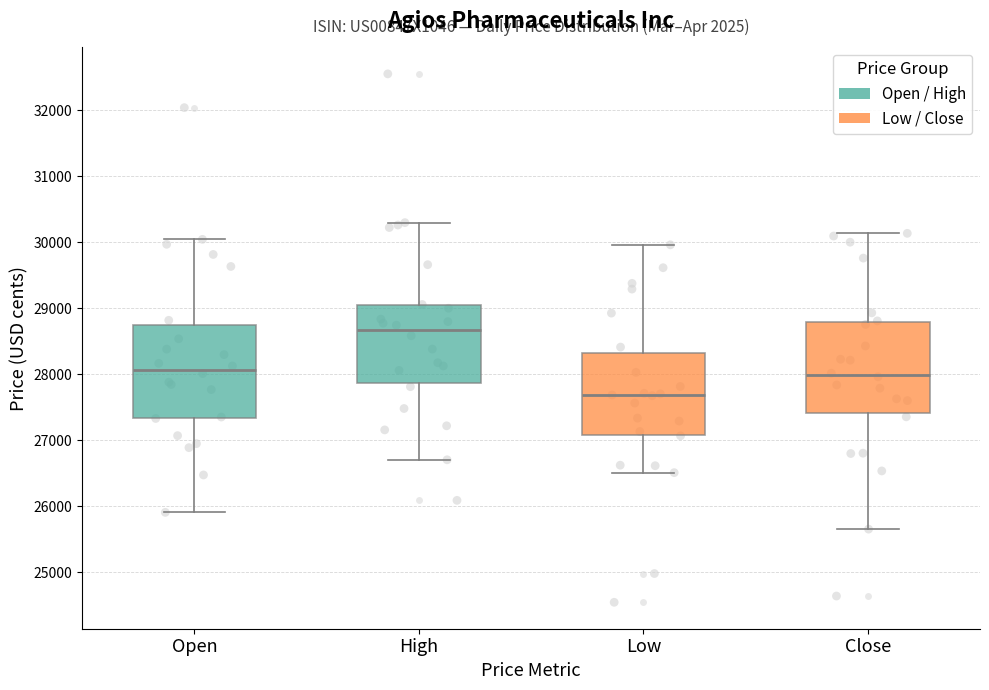

Where is the lower edge of the box for Close on the y-axis? The values are not printed on the chart, so give them approximately, as read against the axis.

27400